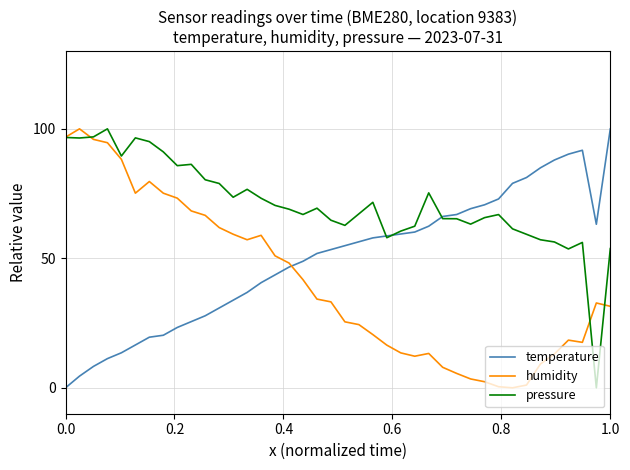

What is the greatest value displayed?

100.0